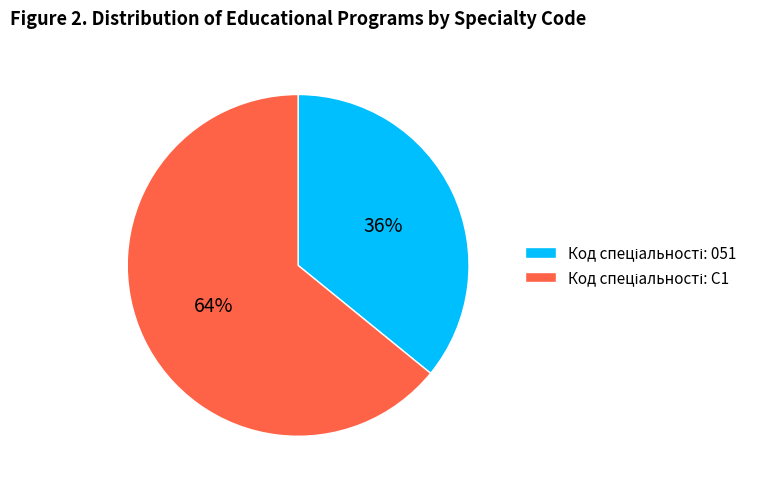

Does any single category account for the majority?

Yes